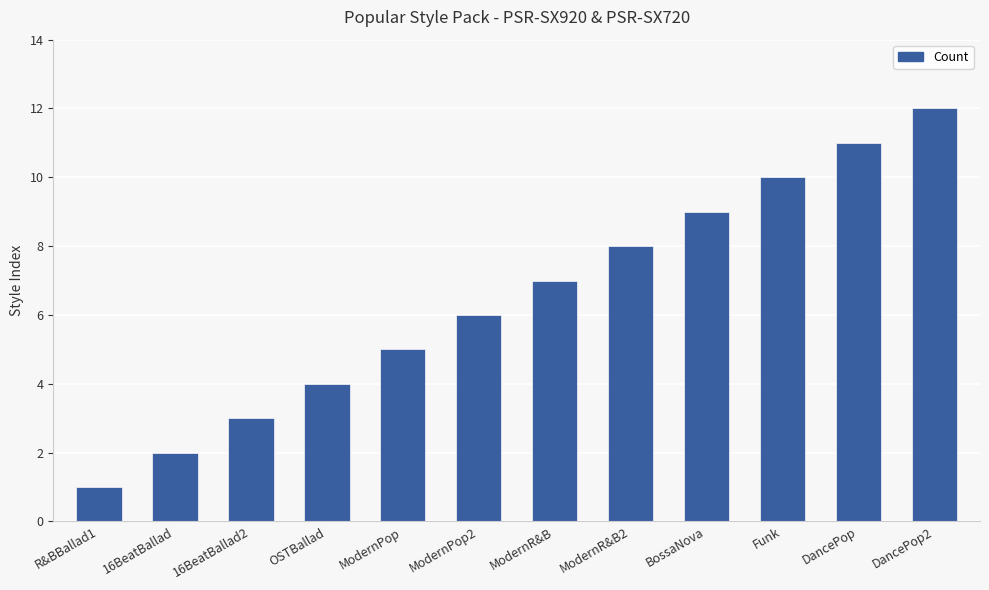

Reading left to right, list all the values displayed in this chart.

1	2	3	4	5	6	7	8	9	10	11	12